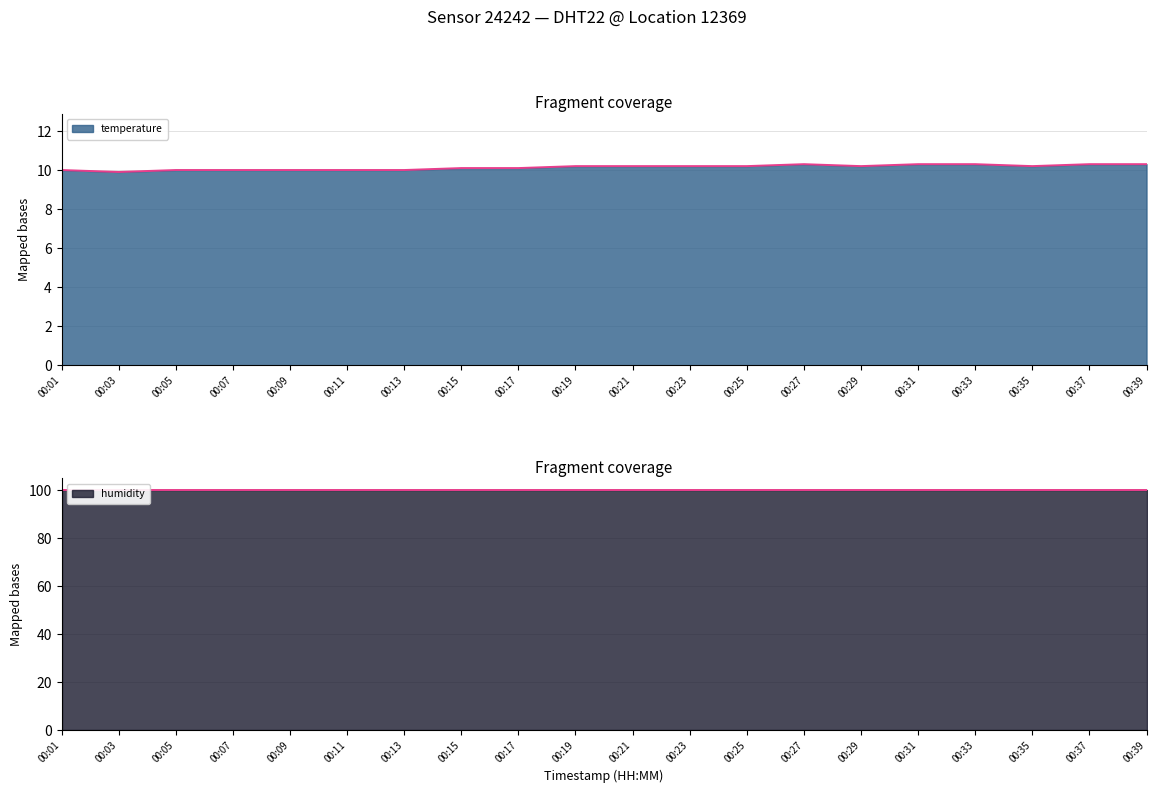

True or false: temperature has a value of 10.2 at 00:23.

True